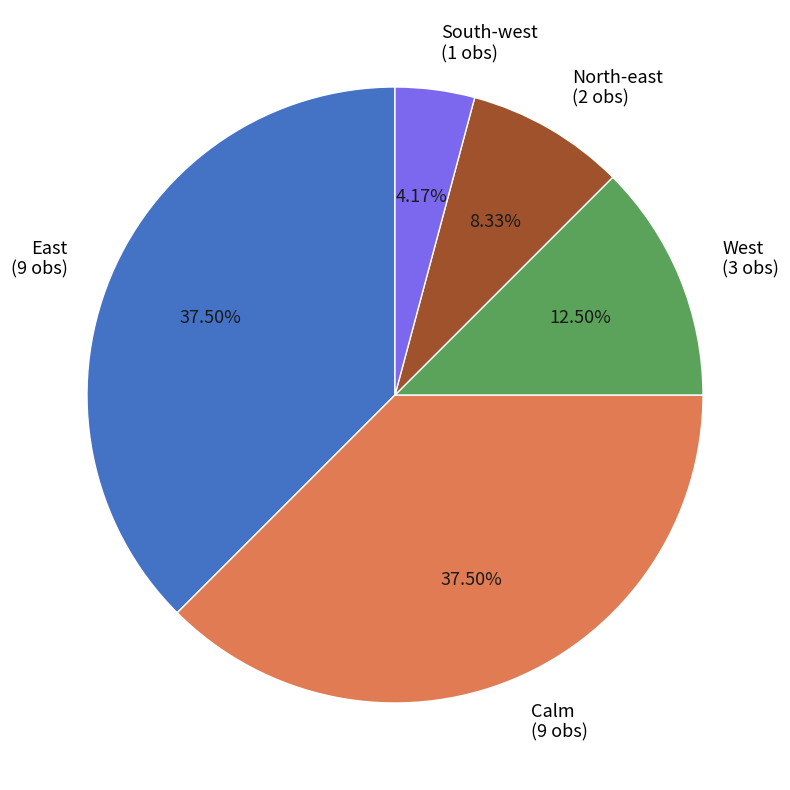

How many slices are in this pie chart?

5